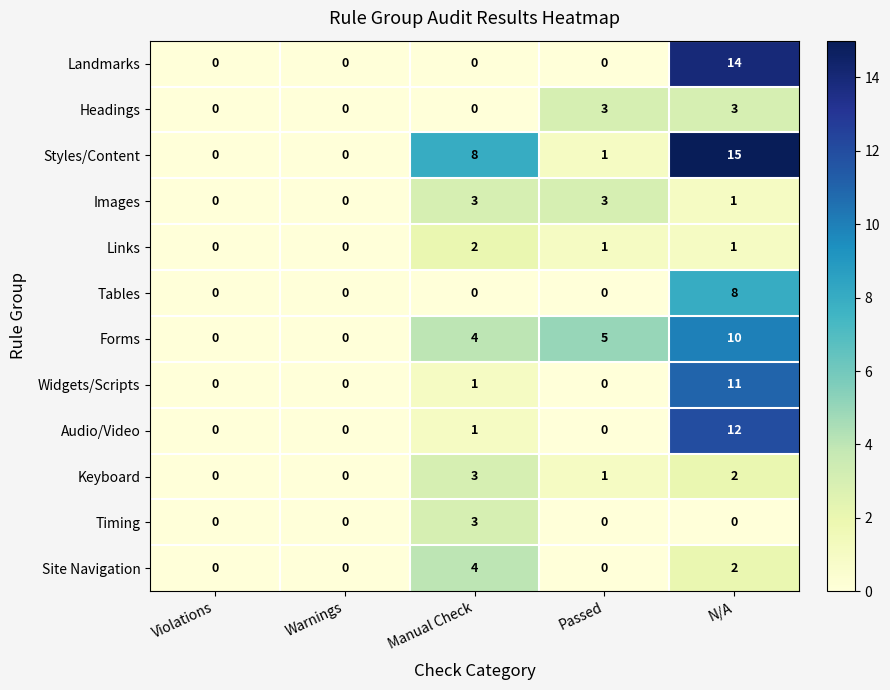

How many categories are shown in the chart?

5